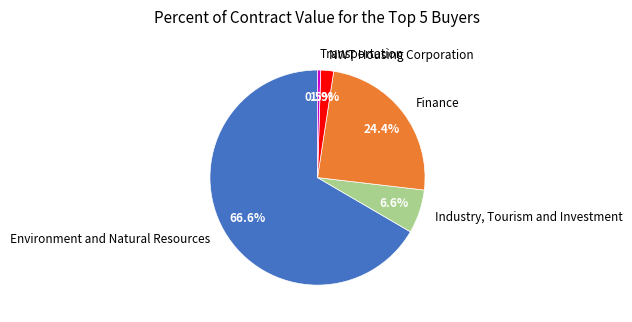

Do Transportation and NWT Housing Corporation together represent more than half of the pie?

No